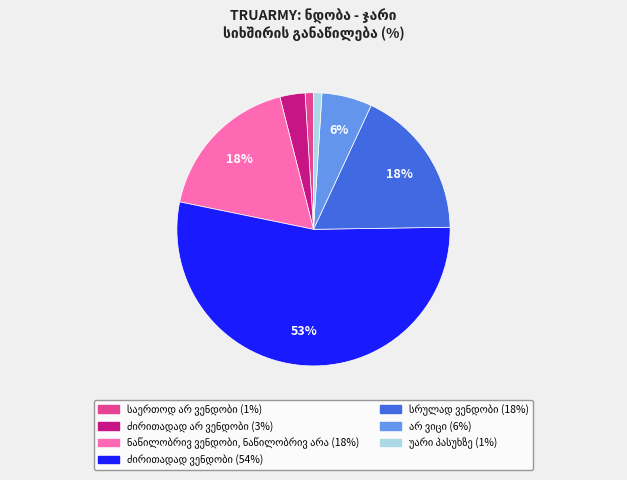

Is there a majority slice in this chart?

Yes